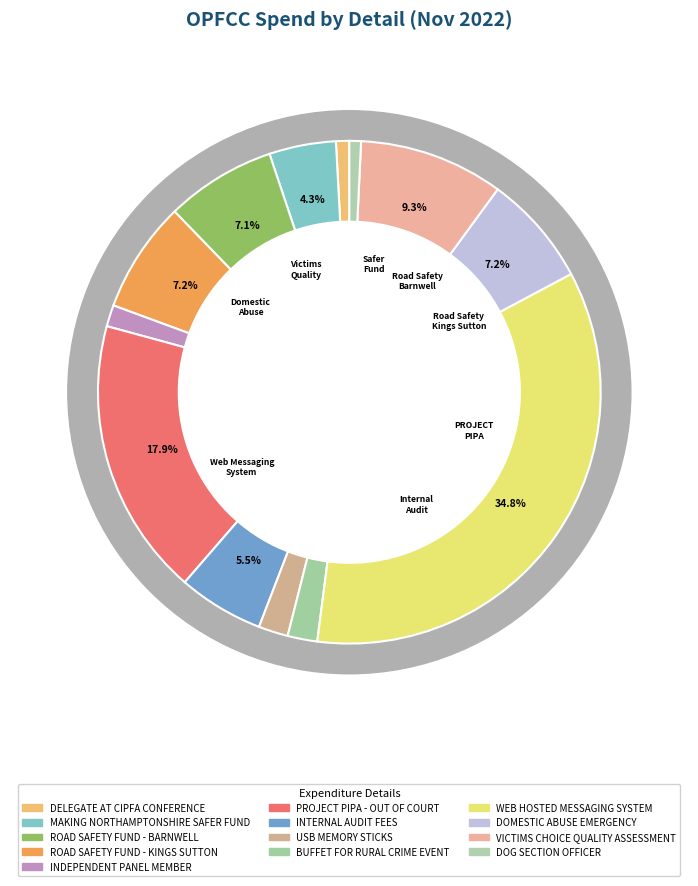

Count the number of slices in the pie.

13